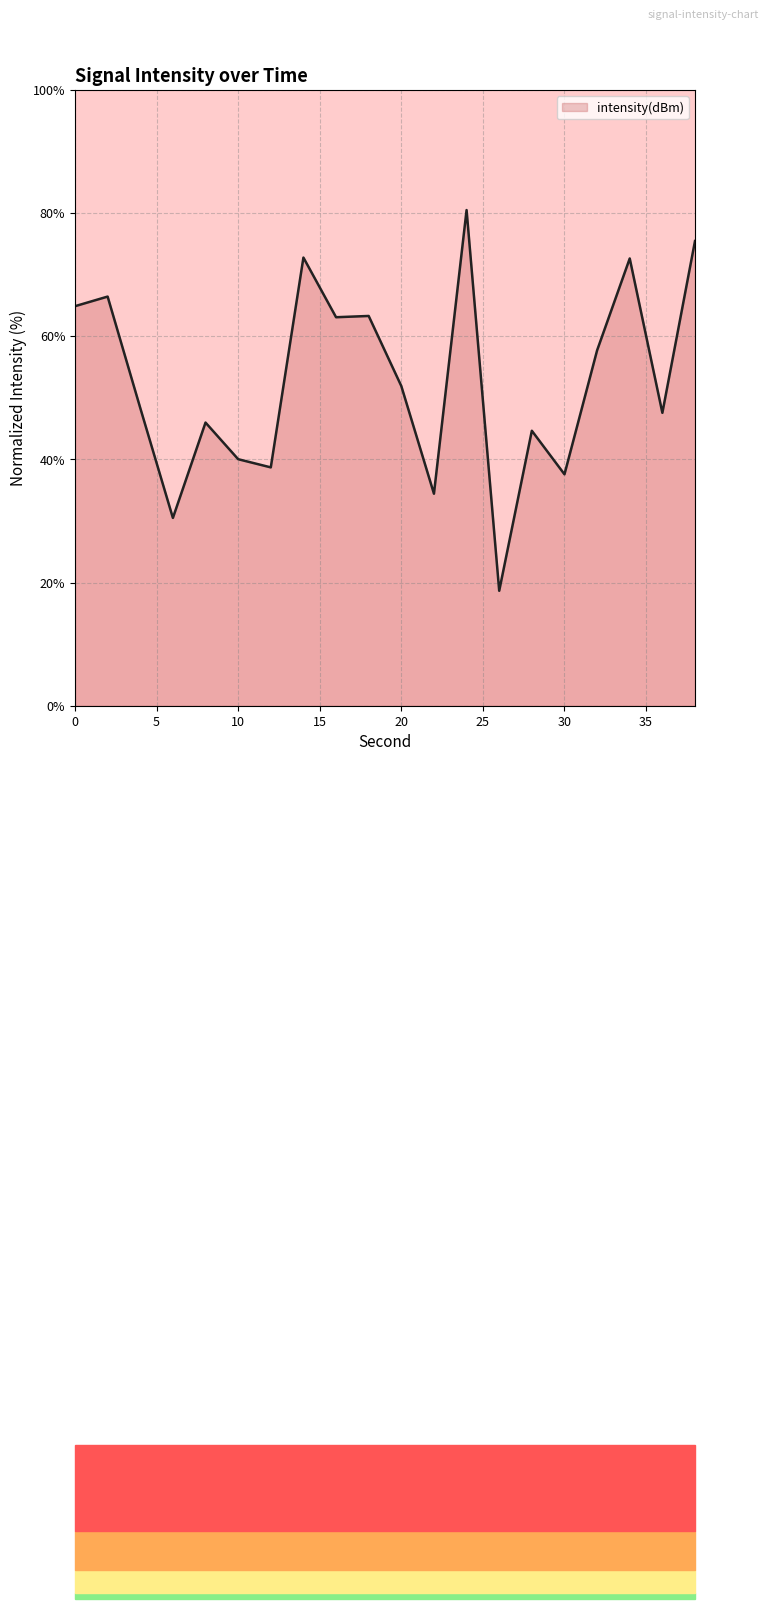

What is the greatest value displayed?

80.5